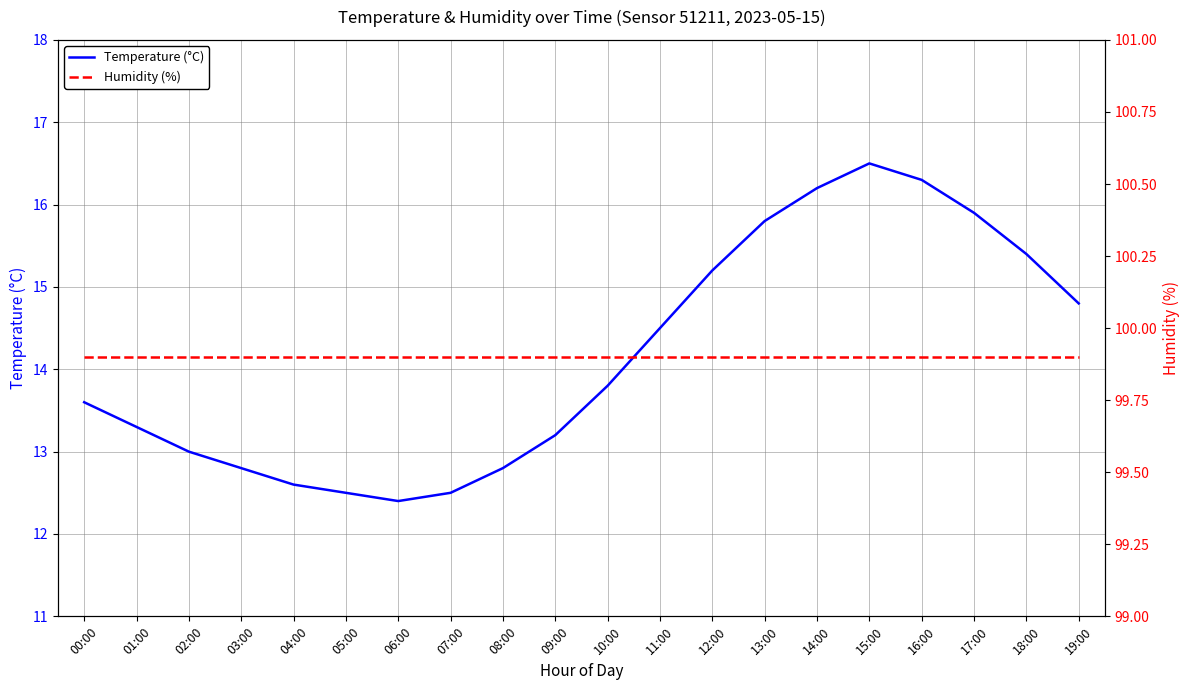

What is the sum of the Humidity (%) values at 09:00 and 08:00?

199.8